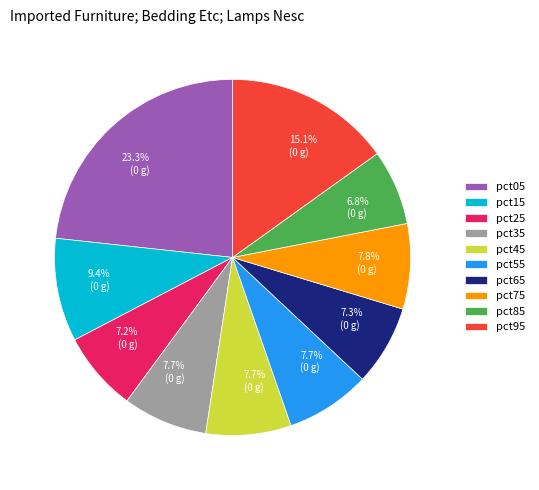

True or false: pct95 accounts for 29% of the total.

False